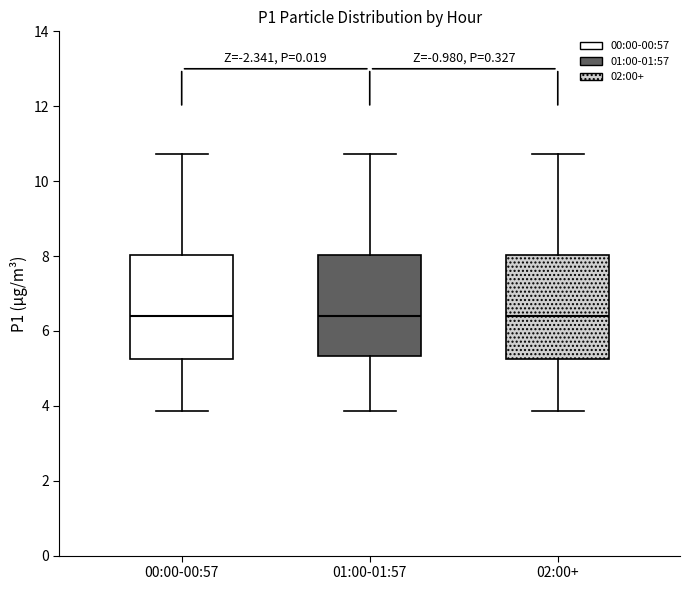

Where does the upper whisker of the box for 02:00+ end on the y-axis? The values are not printed on the chart, so give them approximately, as read against the axis.

10.8